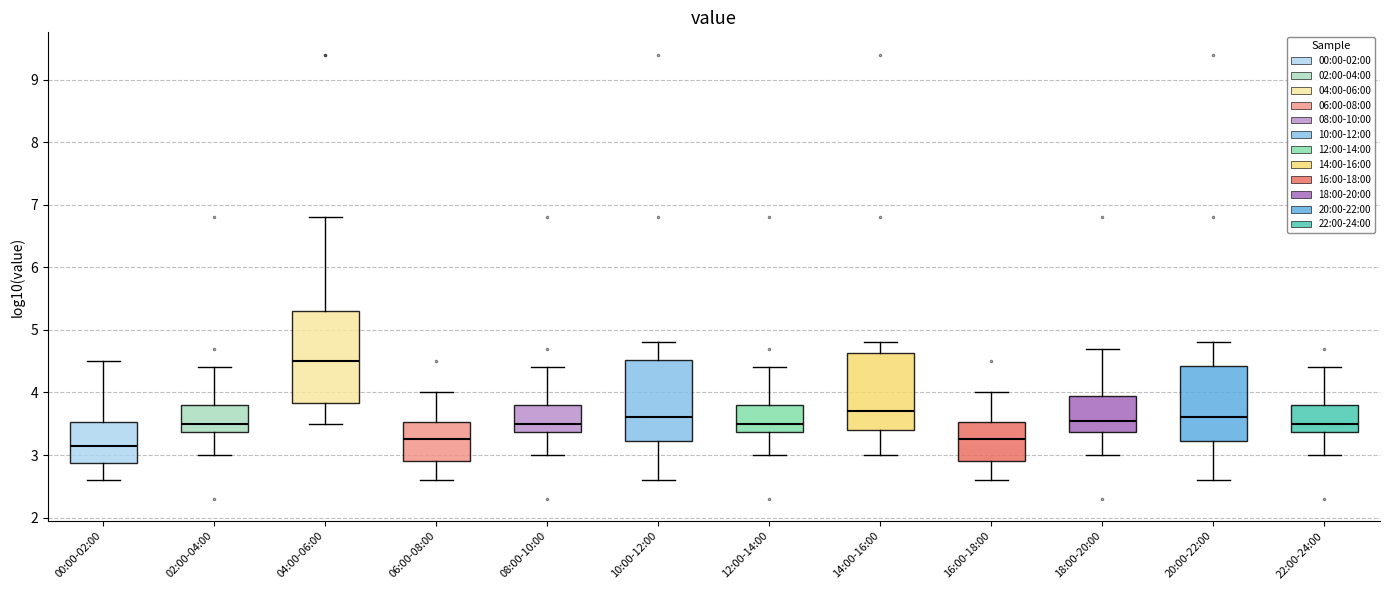

Reading left to right, transcribe this box plot: for each box, give where its median line is, the range the box spans, and where its two whiskers end, as read against the y-axis. The values are not printed on the chart, so give them approximately, as read against the axis.

00:00-02:00: median 3.2, box 2.9 to 3.5, whiskers 2.6 to 4.5
02:00-04:00: median 3.5, box 3.4 to 3.8, whiskers 3.0 to 4.4
04:00-06:00: median 4.5, box 3.8 to 5.3, whiskers 3.5 to 6.8
06:00-08:00: median 3.3, box 2.9 to 3.5, whiskers 2.6 to 4.0
08:00-10:00: median 3.5, box 3.4 to 3.8, whiskers 3.0 to 4.4
10:00-12:00: median 3.6, box 3.2 to 4.5, whiskers 2.6 to 4.8
12:00-14:00: median 3.5, box 3.4 to 3.8, whiskers 3.0 to 4.4
14:00-16:00: median 3.7, box 3.4 to 4.6, whiskers 3.0 to 4.8
16:00-18:00: median 3.3, box 2.9 to 3.5, whiskers 2.6 to 4.0
18:00-20:00: median 3.6, box 3.4 to 4.0, whiskers 3.0 to 4.7
20:00-22:00: median 3.6, box 3.2 to 4.4, whiskers 2.6 to 4.8
22:00-24:00: median 3.5, box 3.4 to 3.8, whiskers 3.0 to 4.4